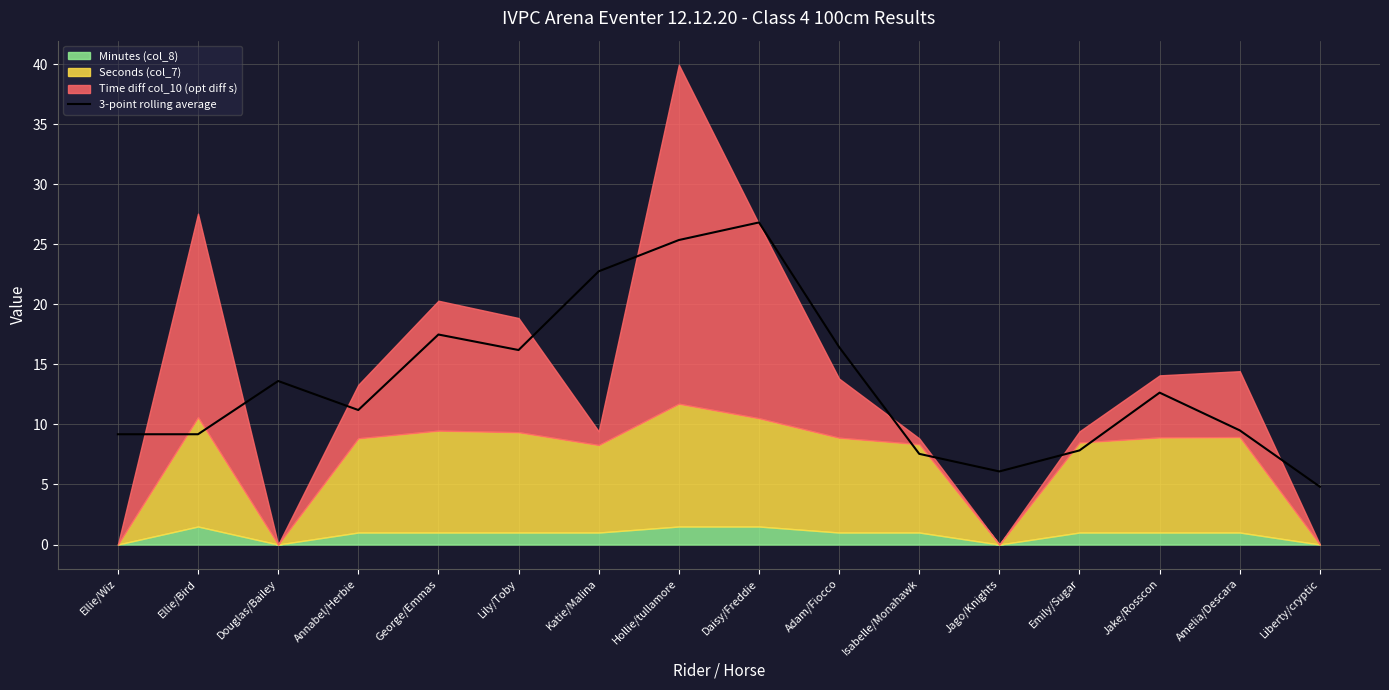

Reading left to right, what are all the values shown in this chart?

9.2	9.2	13.6	11.2	17.5	16.2	22.7	25.4	26.8	16.4	7.6	6.1	7.8	12.6	9.5	4.8